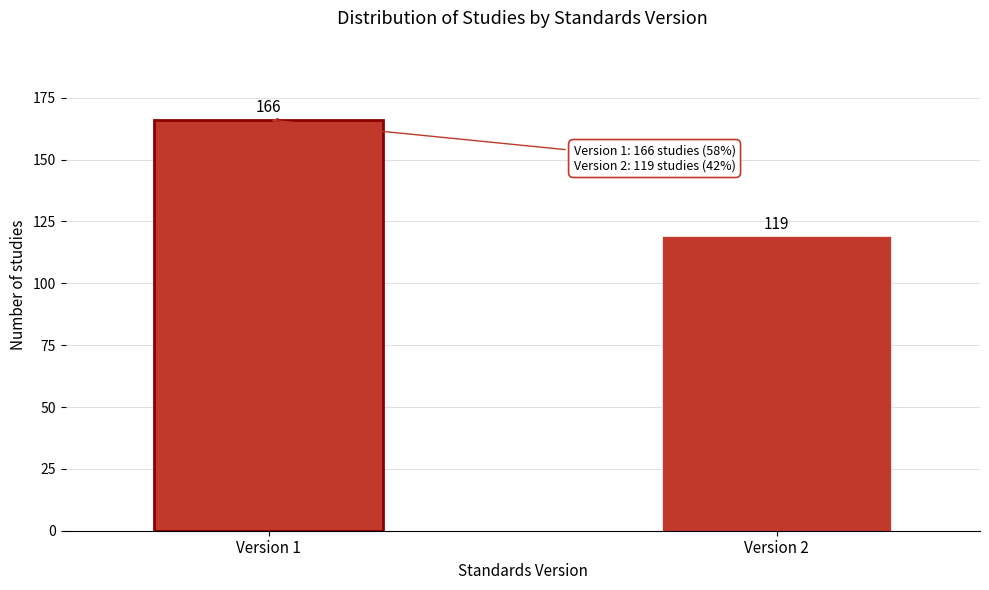

Reading left to right, extract all data points from this chart.

Version 1=166	Version 2=119